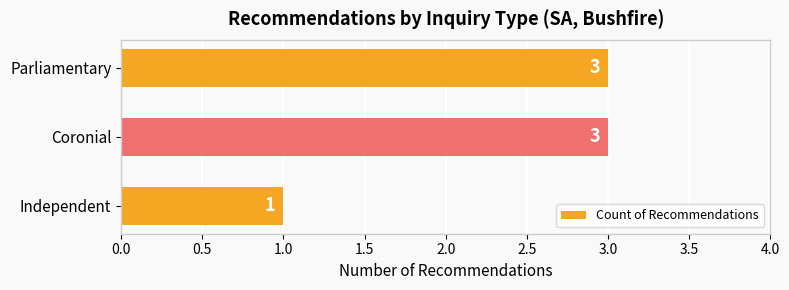

What is the change in value from Independent to Parliamentary?

+2